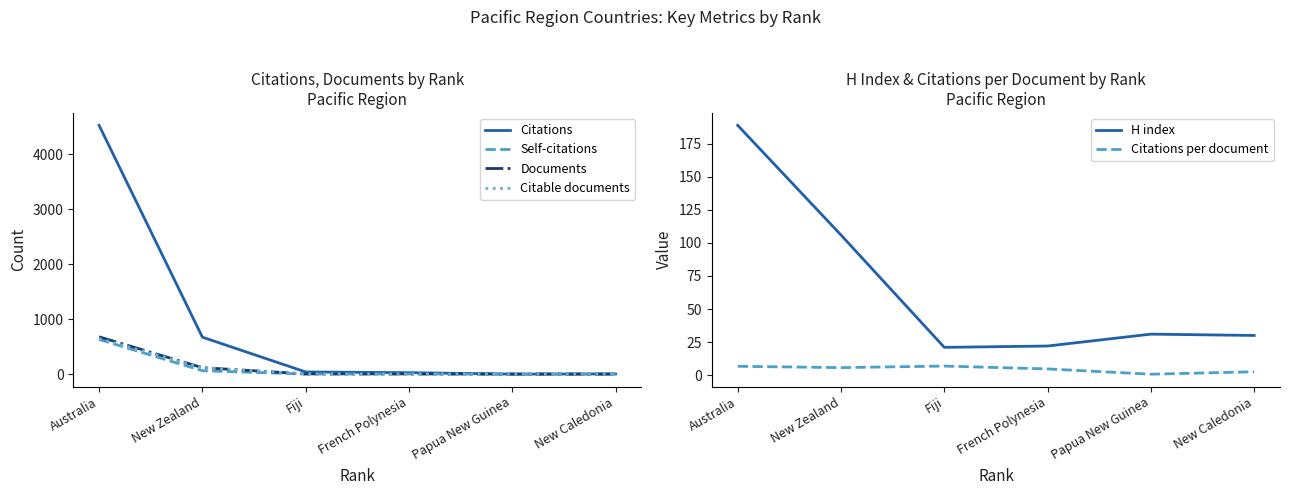

Which series changed the most between Australia and New Zealand?

Citations